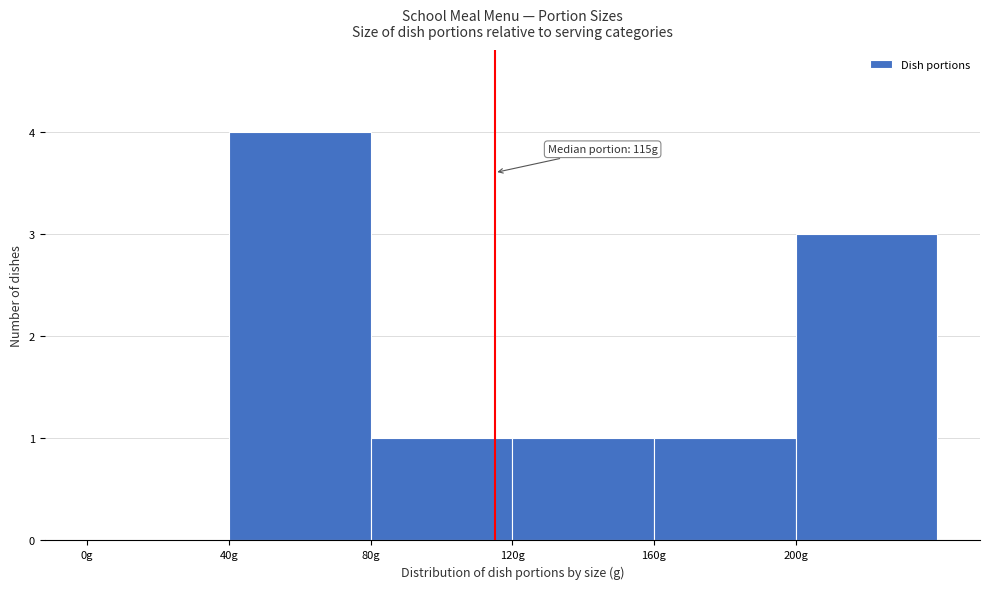

Over which range of the x-axis is the bar tallest?

40 to 80